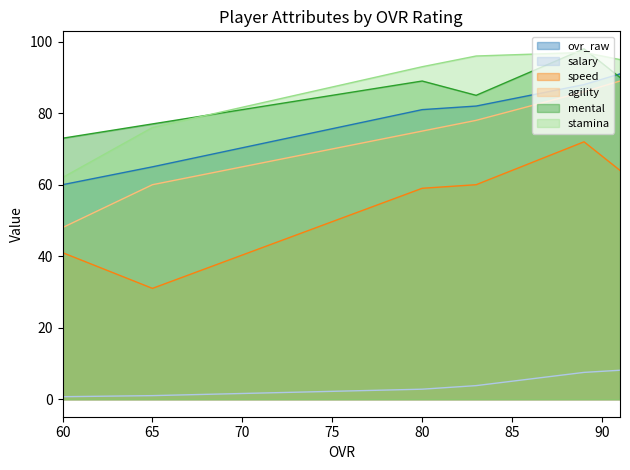

What is the greatest value displayed?

98.0